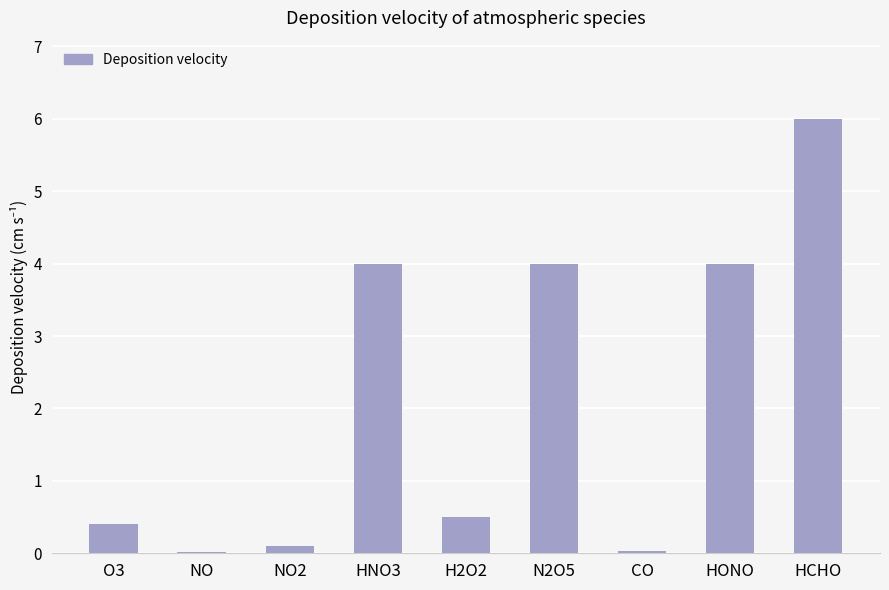

What is the sum of all values?

19.0